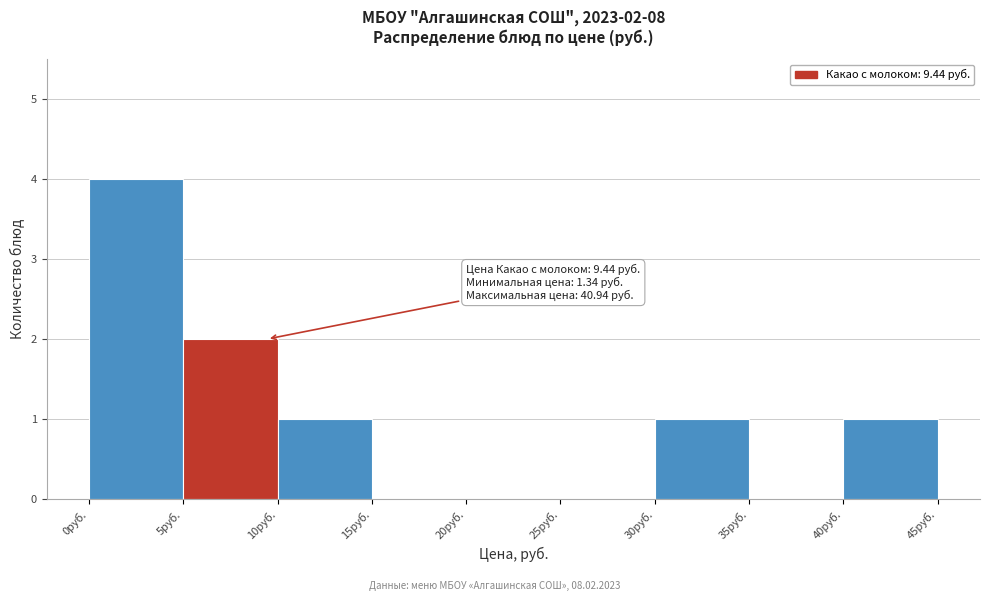

Over which range of the x-axis is the bar tallest?

0 to 5